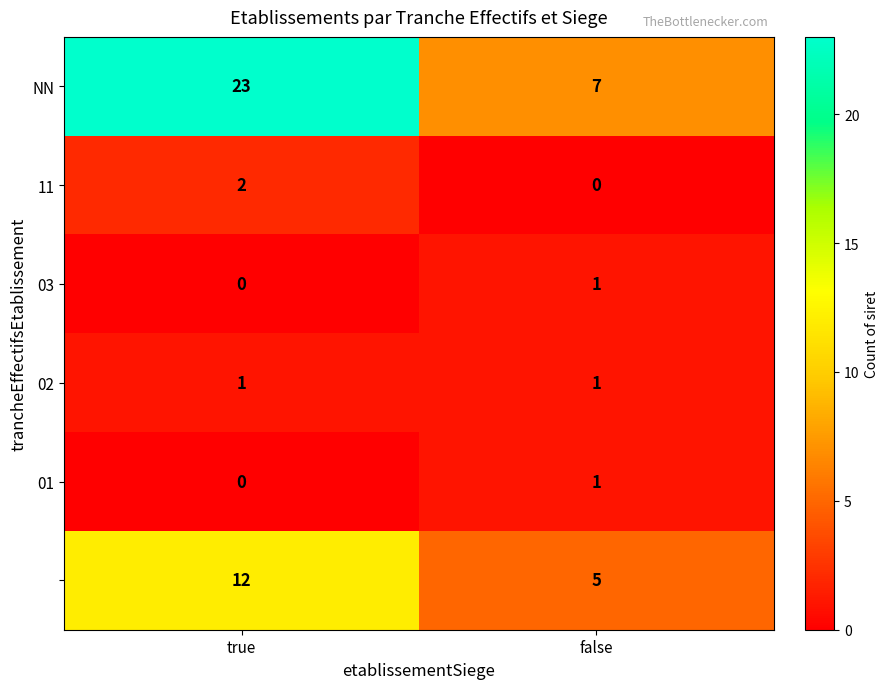

What is the spread (max minus min) of values at false?

7